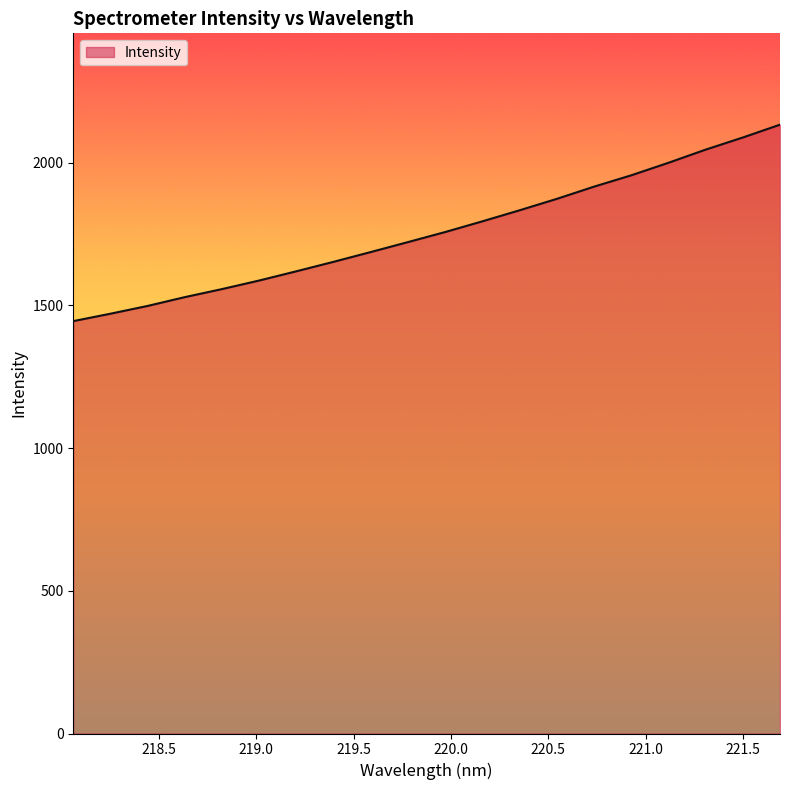

What is the difference between the maximum and minimum values?

688.1